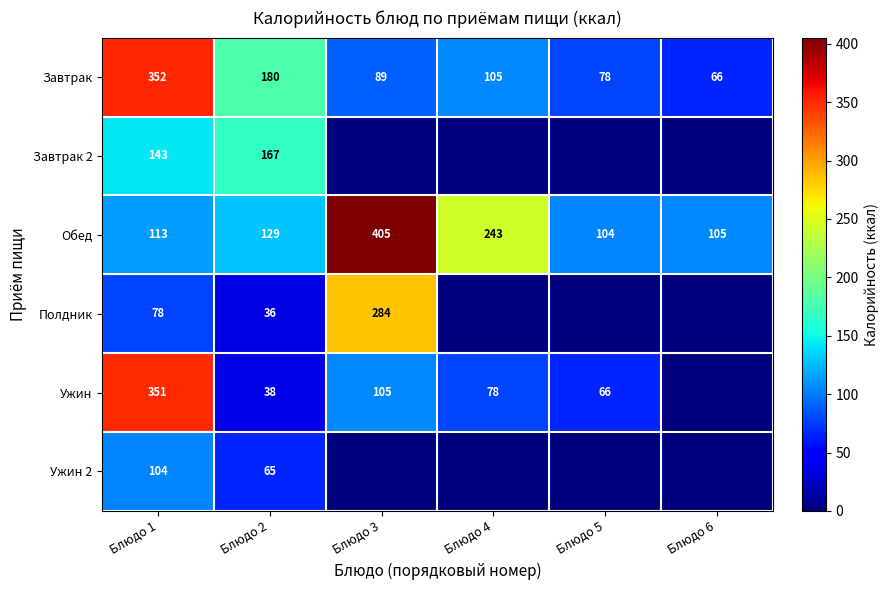

The Ужин 2 series shows 24 at Блюдо 1. True or false?

False